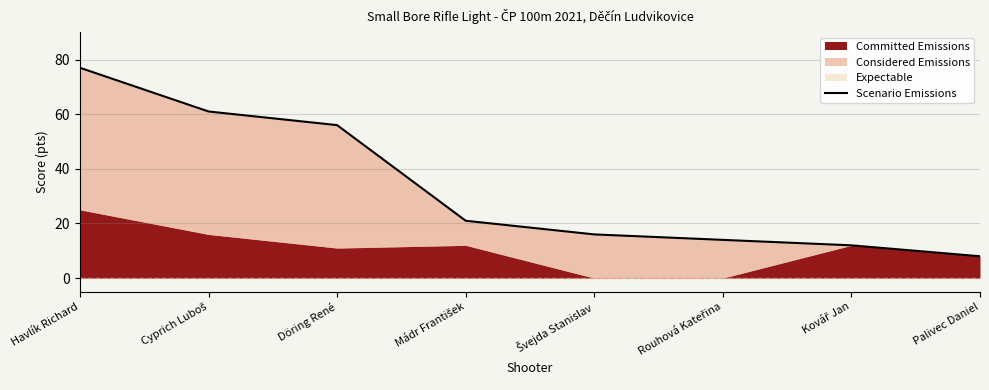

Reading right to left, transcribe all the data shown in this chart.

Palivec Daniel=8	Kovář Jan=12	Rouhová Kateřina=14	Švejda Stanislav=16	Mádr František=21	Döring René=56	Cyprich Luboš=61	Havlík Richard=77